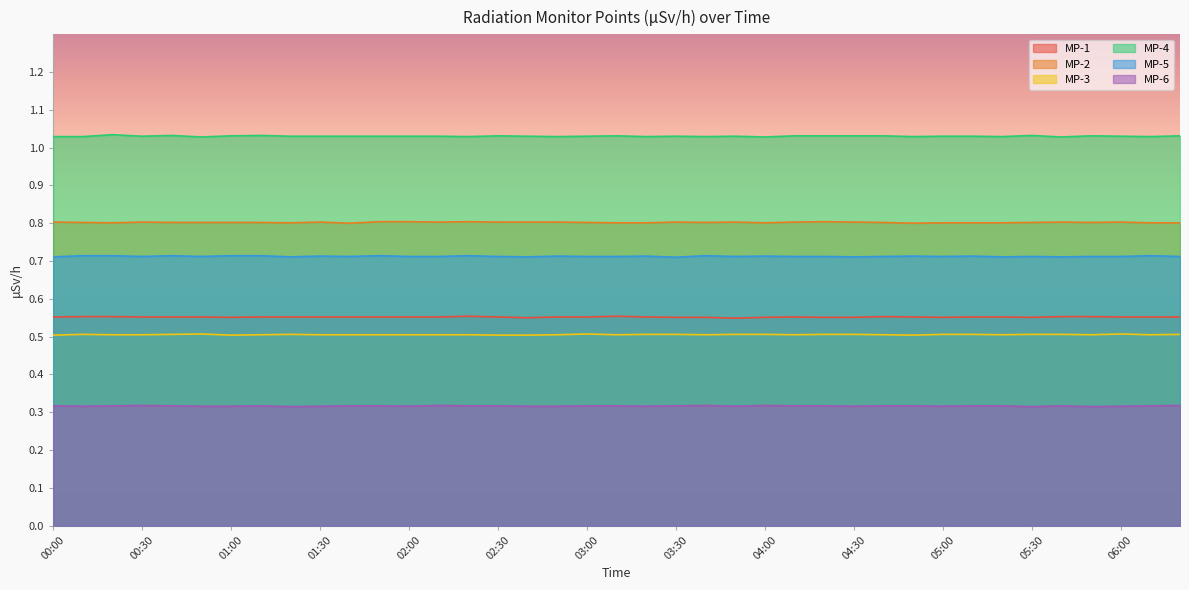

How many interior local peaks does the MP-1 series have?

4